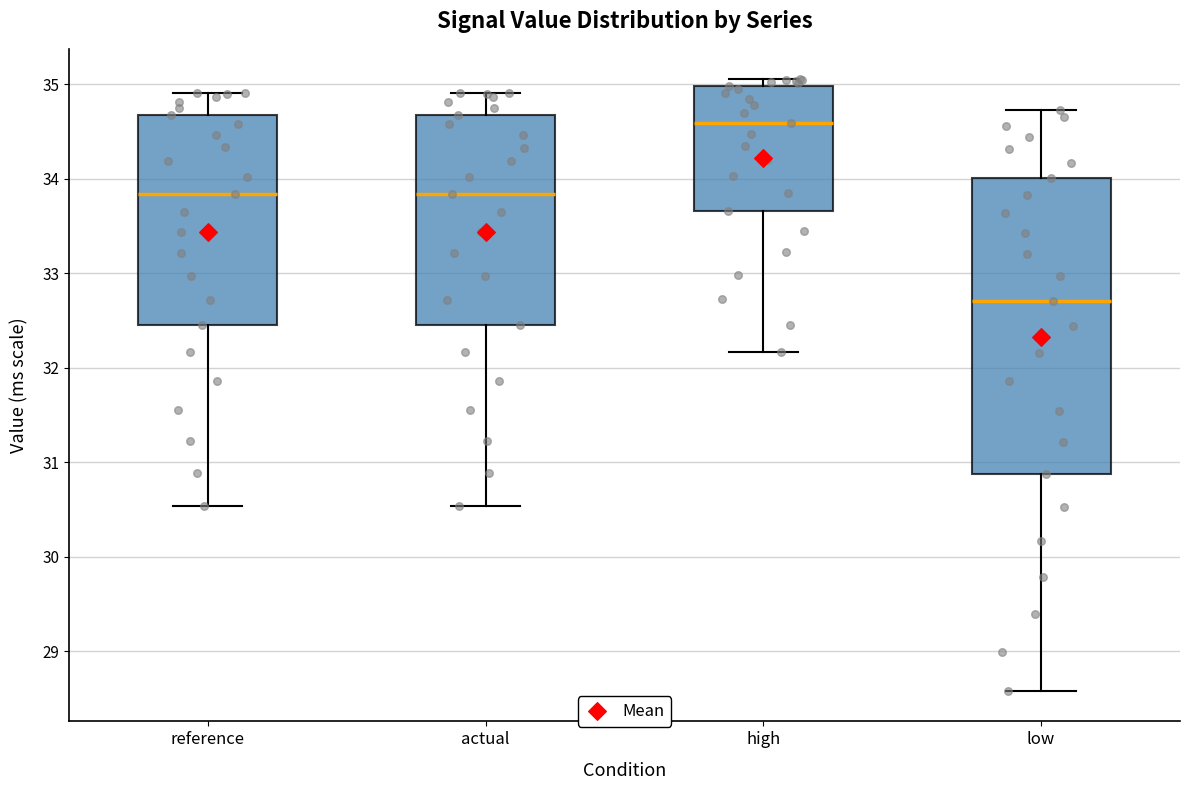

Which box has the highest median line?

high